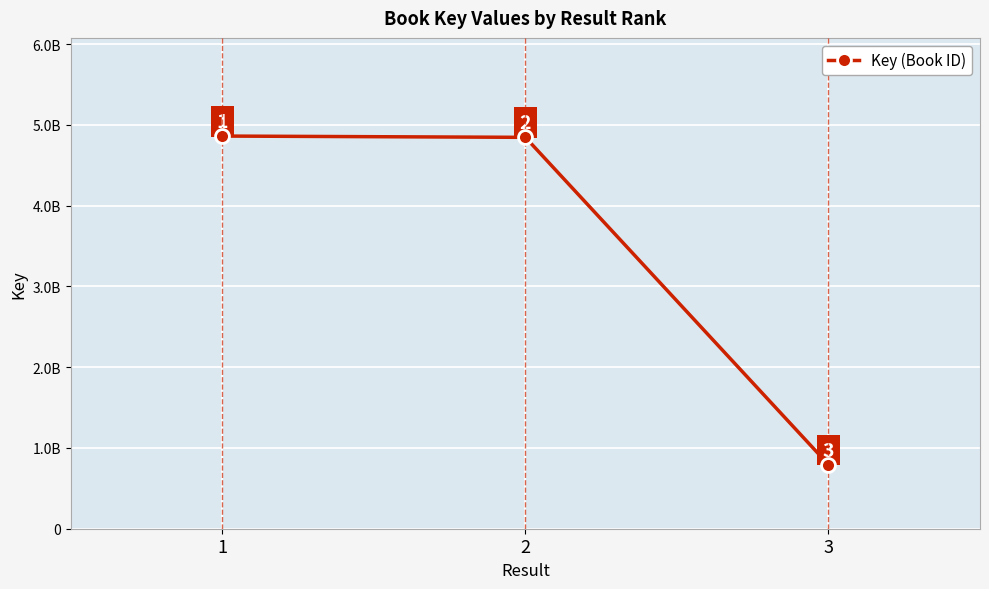

What is the value of the 3rd point from the left?

79393473